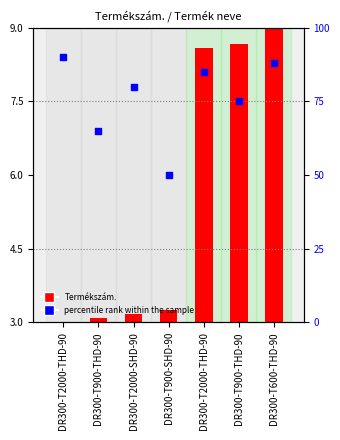

Which series contains the lowest Y value?

Termékszám.